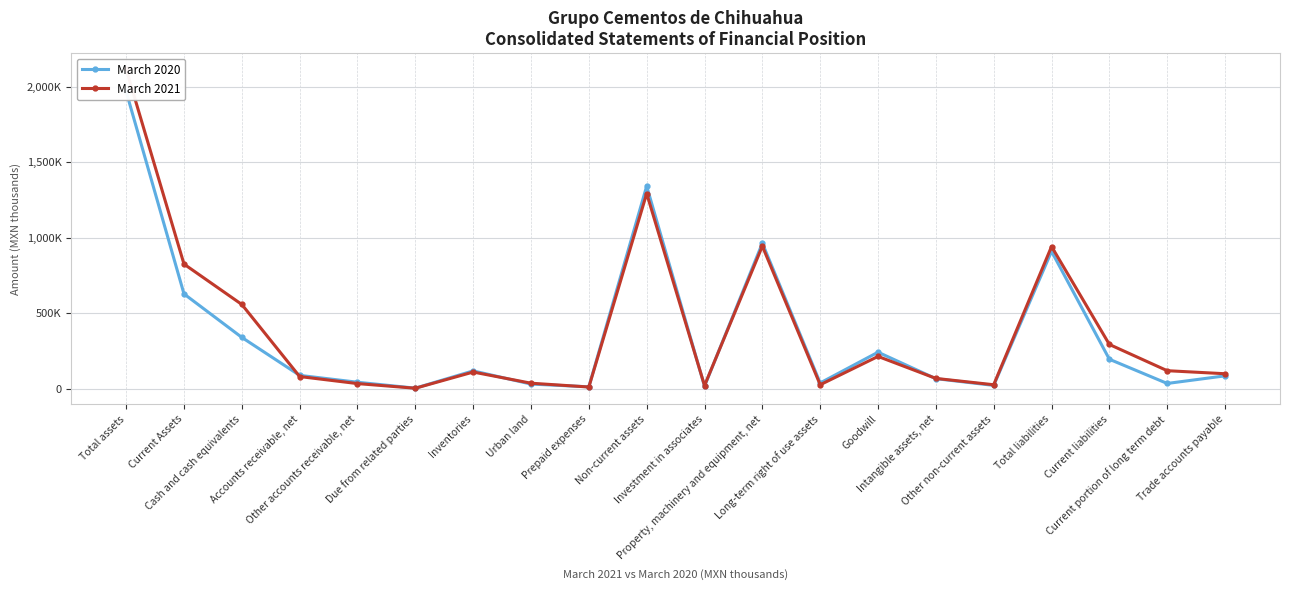

Rank the categories by March 2020 value from highest to lowest.

Total assets, Non-current assets, Property, machinery and equipment, net, Total liabilities, Current Assets, Cash and cash equivalents, Goodwill, Current liabilities, Inventories, Accounts receivable, net, Trade accounts payable, Intangible assets, net, Other accounts receivable, net, Long-term right of use assets, Current portion of long term debt, Urban land, Other non-current assets, Investment in associates, Prepaid expenses, Due from related parties